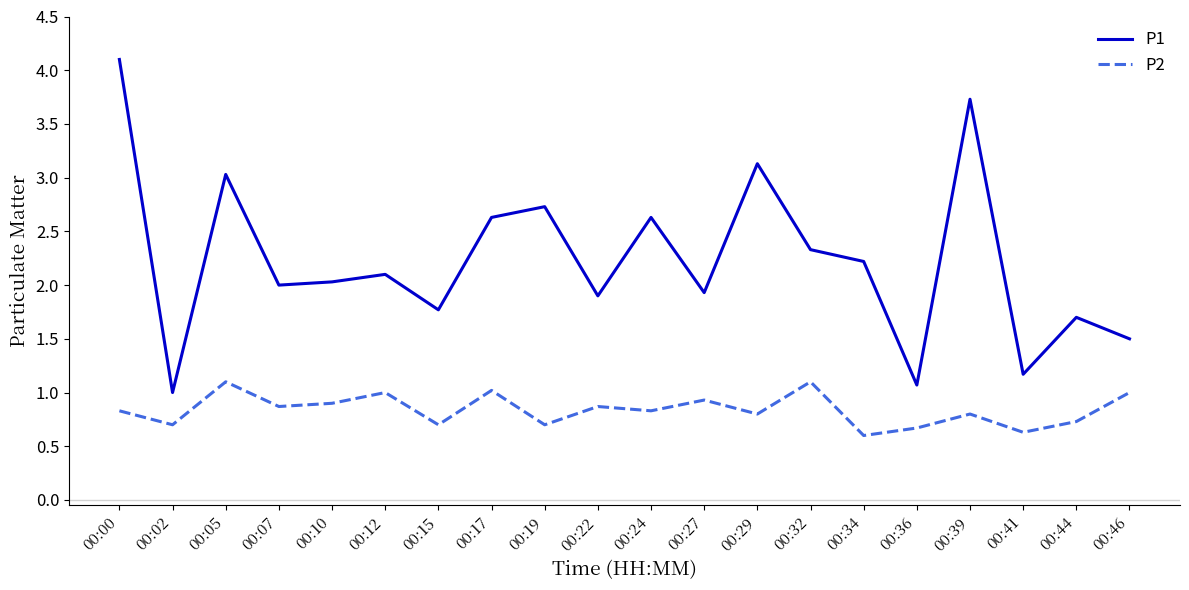

What is the spread (max minus min) of values at 00:29?

2.3